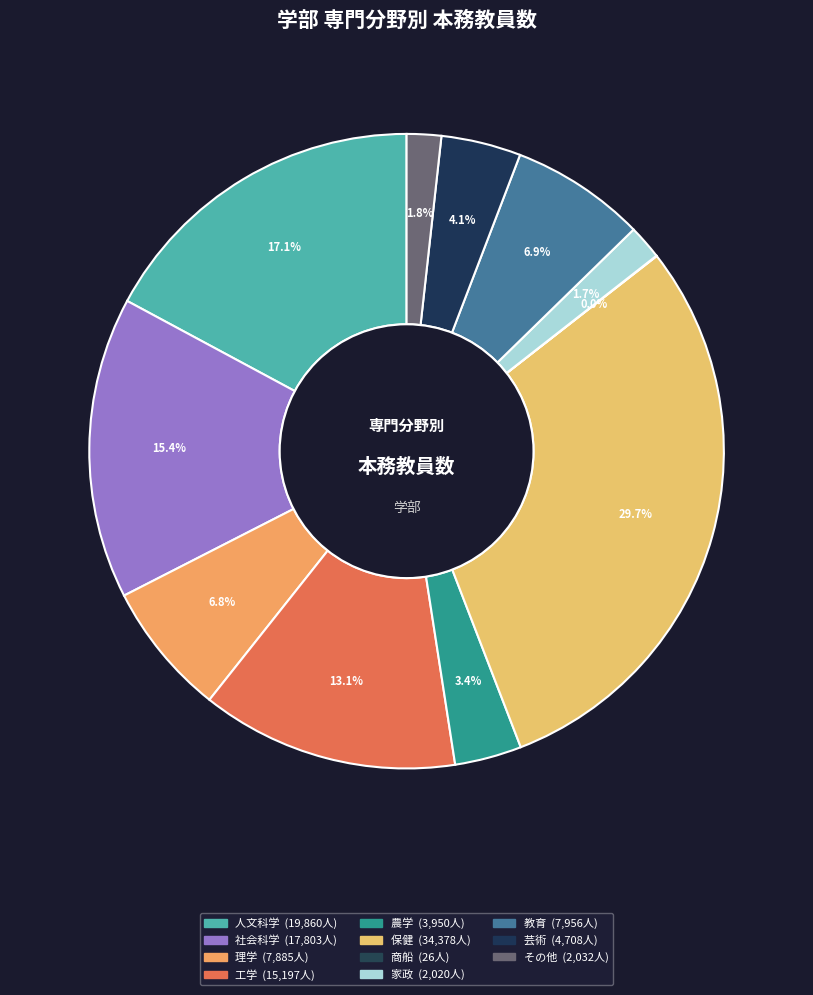

Combined, what portion of the pie is 理学 and 教育?

13.7%